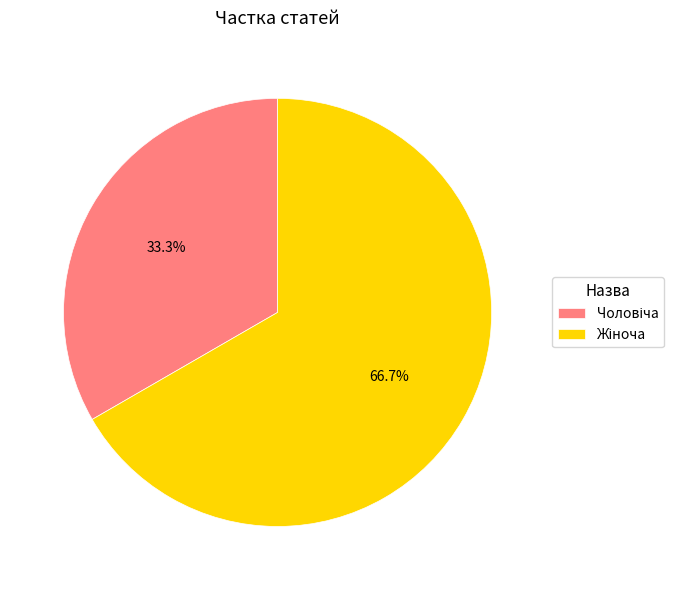

Is there any slice that represents more than half of the pie?

Yes